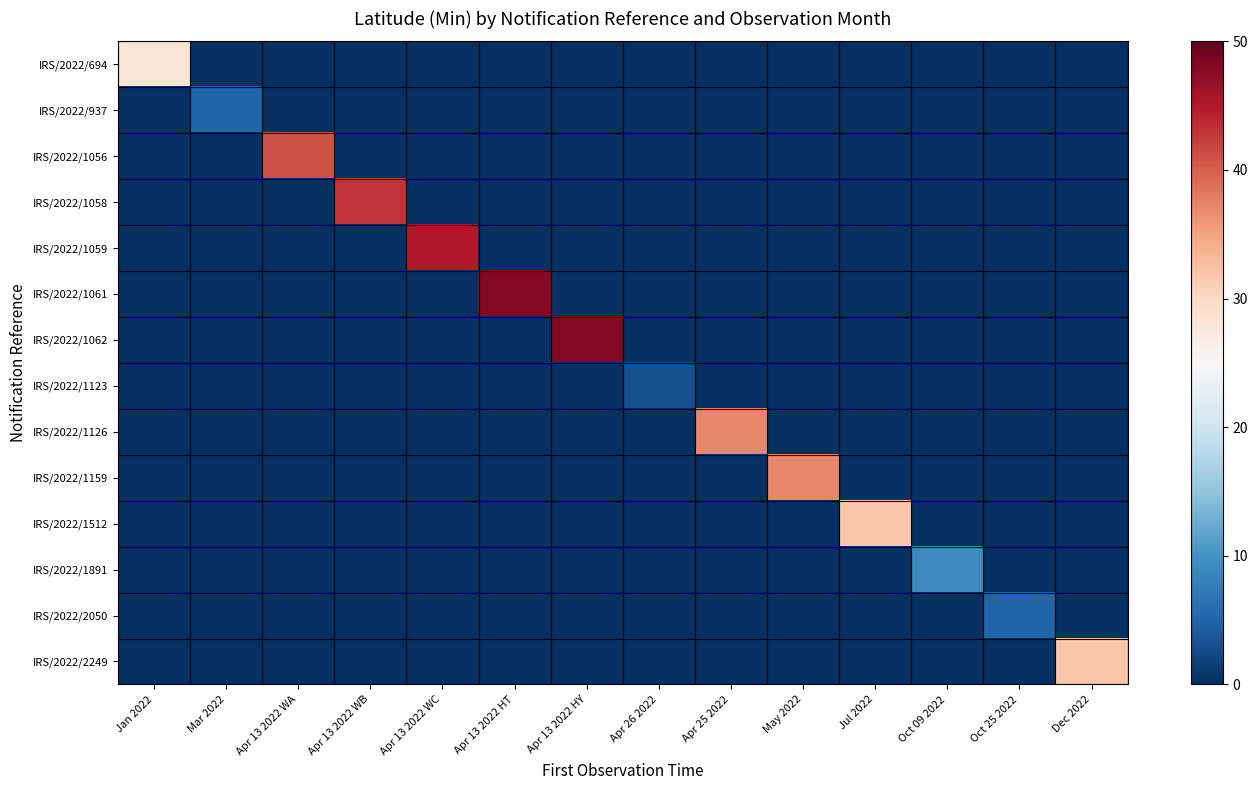

At which category does the chart reach its peak across all series?

Apr 13 2022 HT